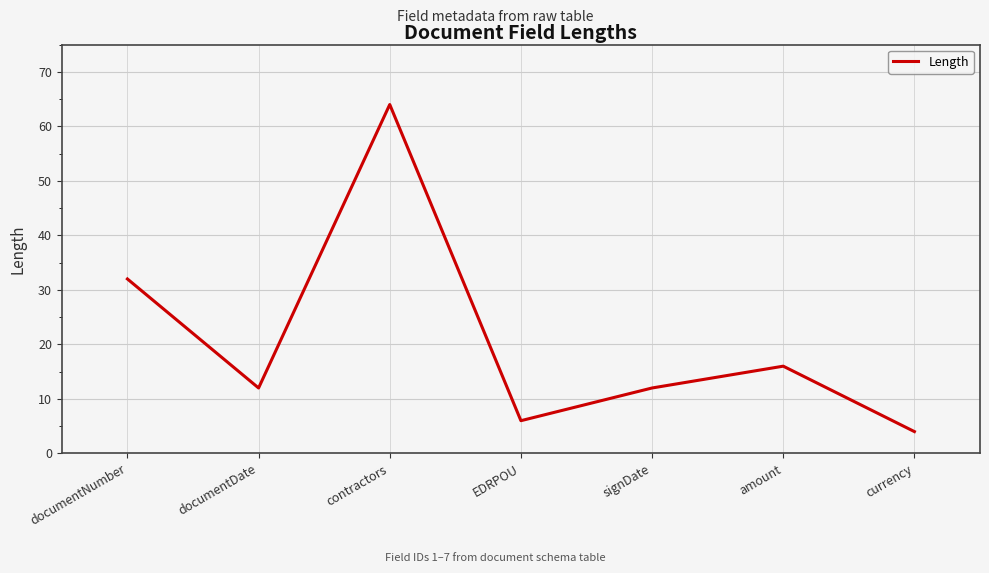

Which category has the lowest value across all series?

currency